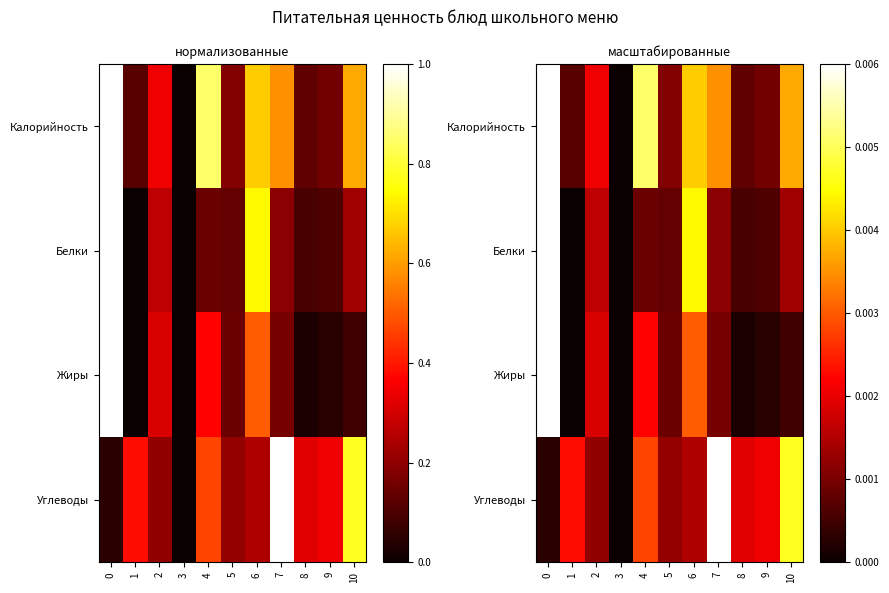

True or false: Калорийность has a value of 0.0 at 8.

True